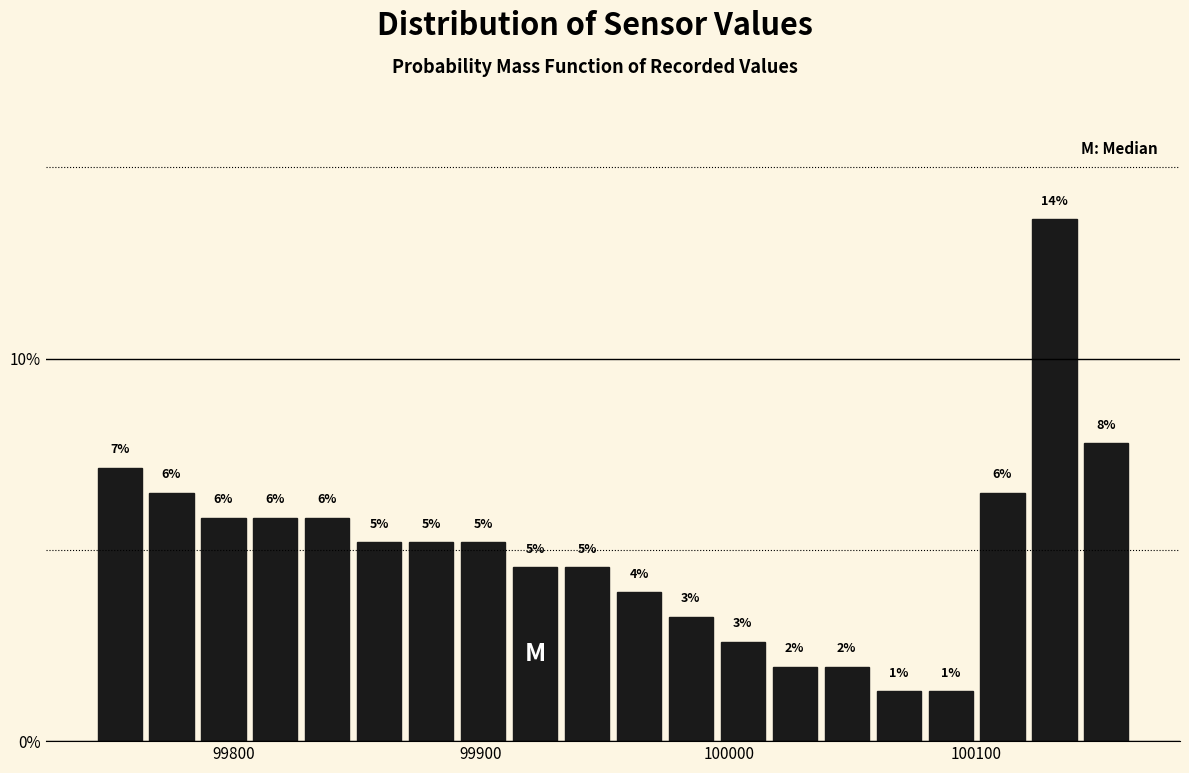

Around what value on the x-axis is the tallest bar? Give the approximate position of its centre, as read against the axis.

100130